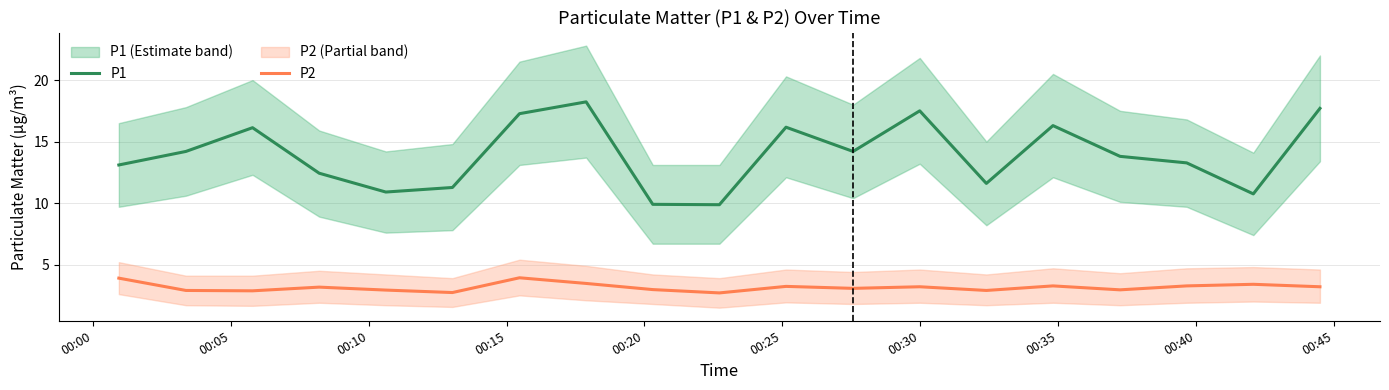

What is the maximum value for P2?

3.9